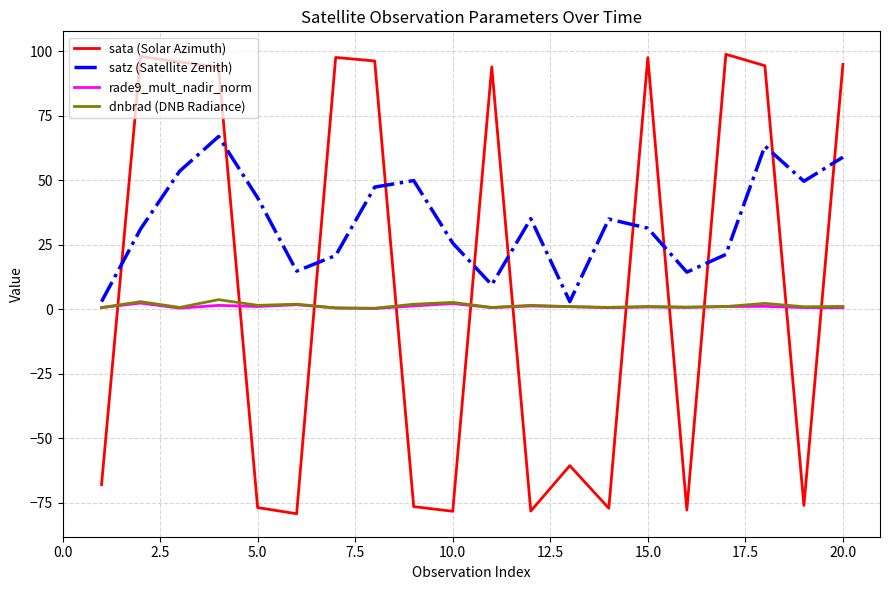

Which series has the widest spread of values?

sata (Solar Azimuth)